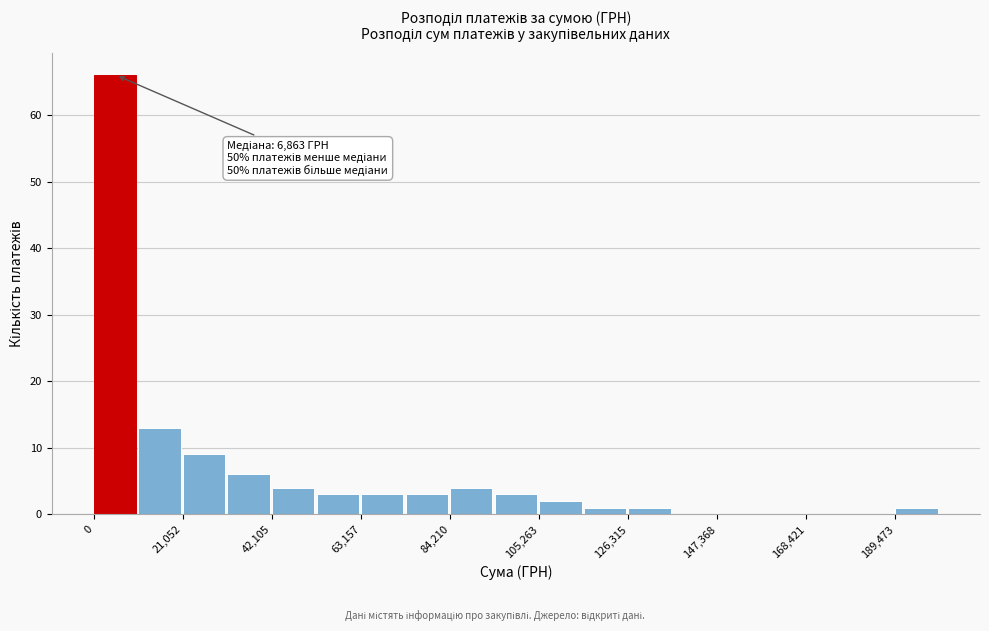

Around what value on the x-axis is the tallest bar? Give the approximate position of its centre, as read against the axis.

5000